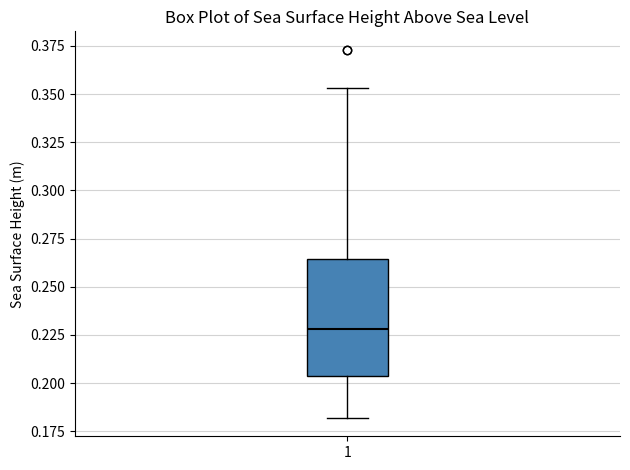

Transcribe this box plot: give where the median line is, the range the box spans, and where the two whiskers end, as read against the y-axis. The values are not printed on the chart, so give them approximately, as read against the axis.

median 0.230, box 0.205 to 0.265, whiskers 0.180 to 0.355